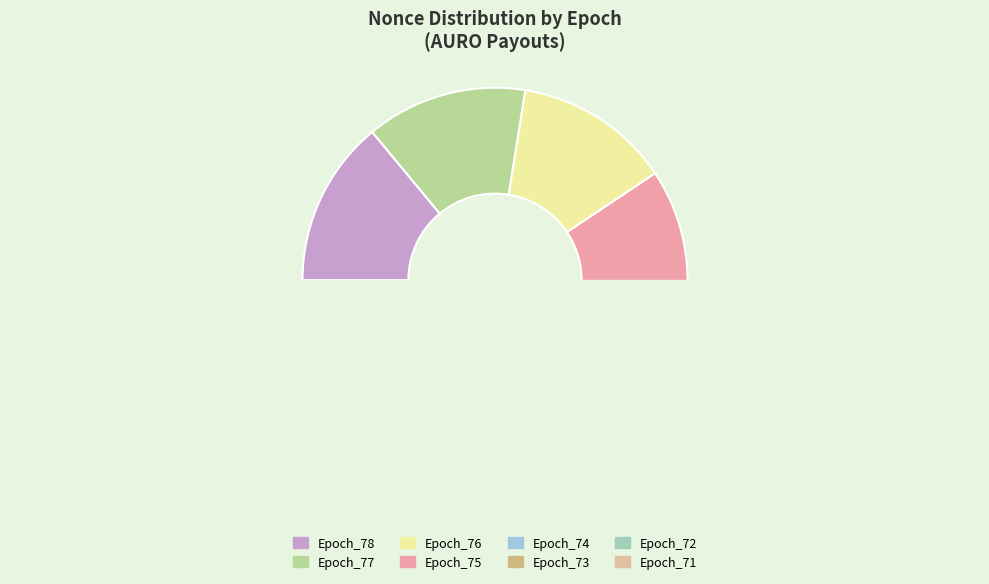

Do Epoch_75 and Epoch_78 together represent more than half of the pie?

No